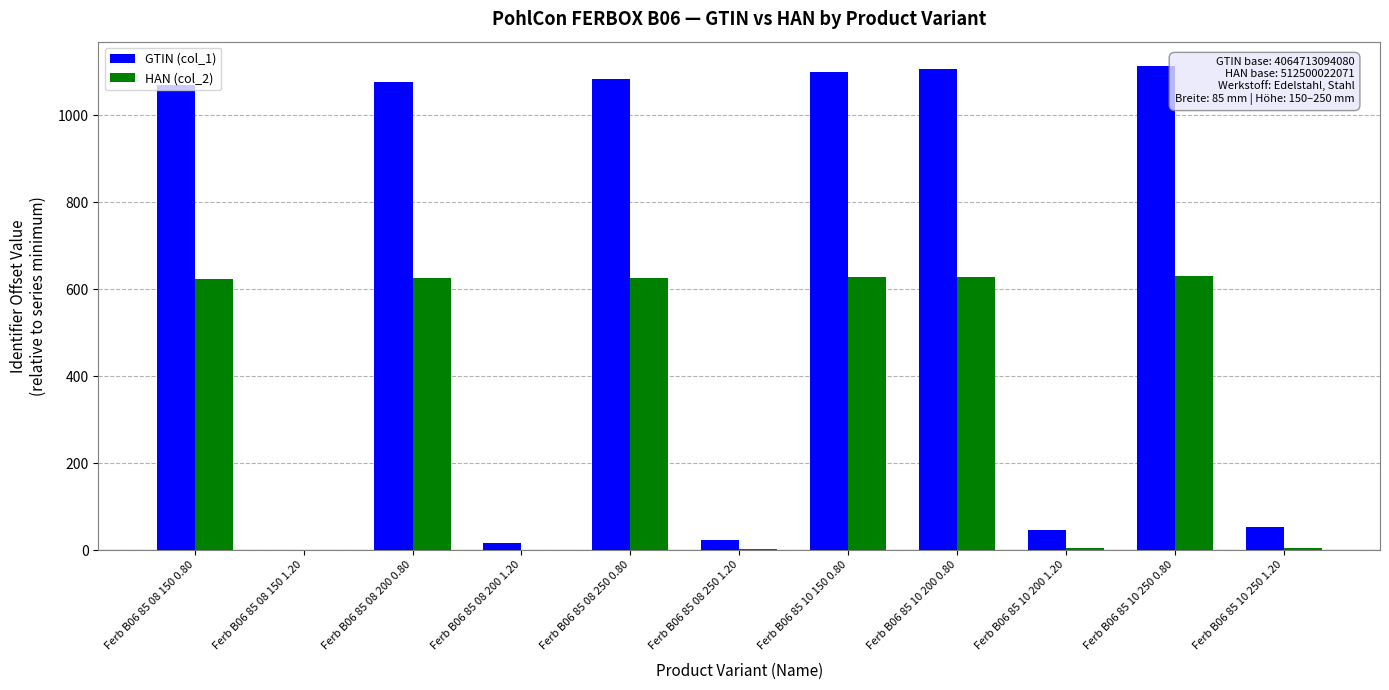

What is the maximum value shown in the chart?

1113